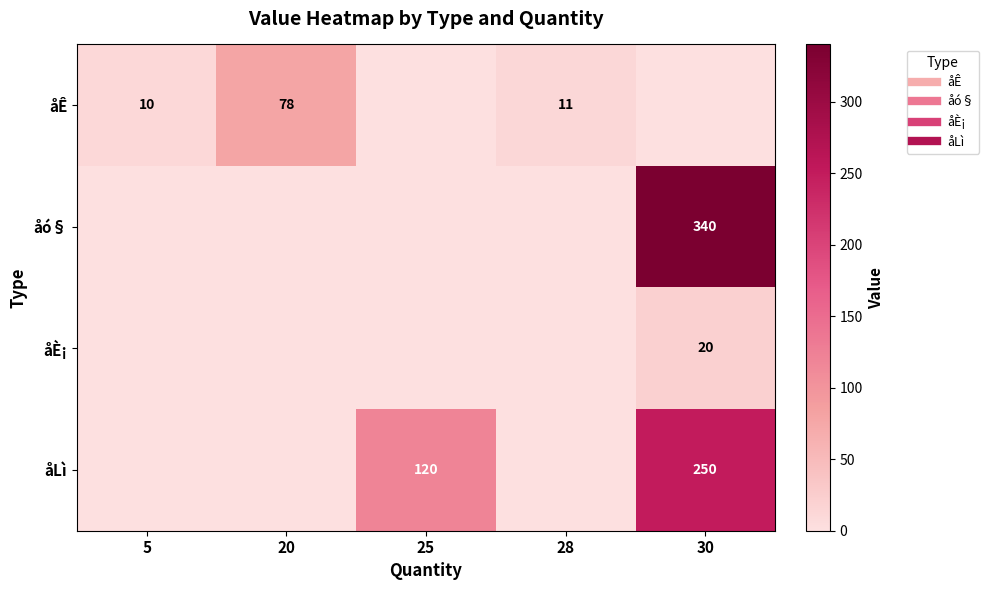

What is the highest value of the åÊ series?

78.0